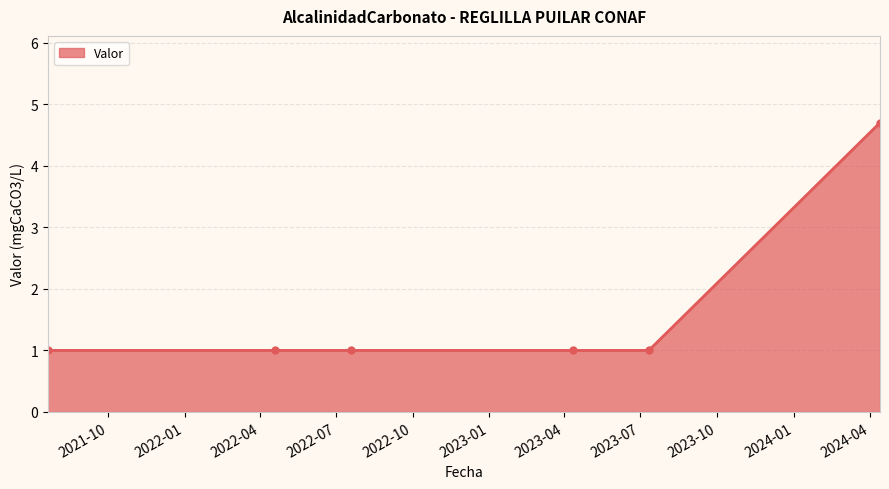

Reading left to right, transcribe all the data shown in this chart.

1.0	1.0	1.0	1.0	1.0	4.7